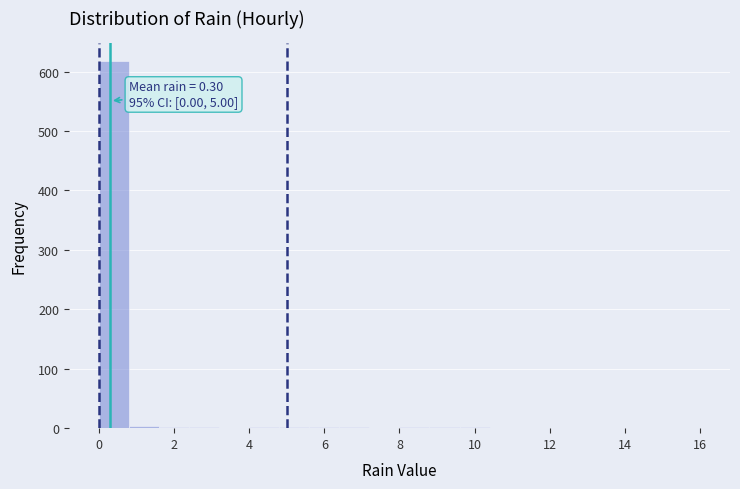

Which range on the x-axis has the tallest bar?

0.0 to 0.8